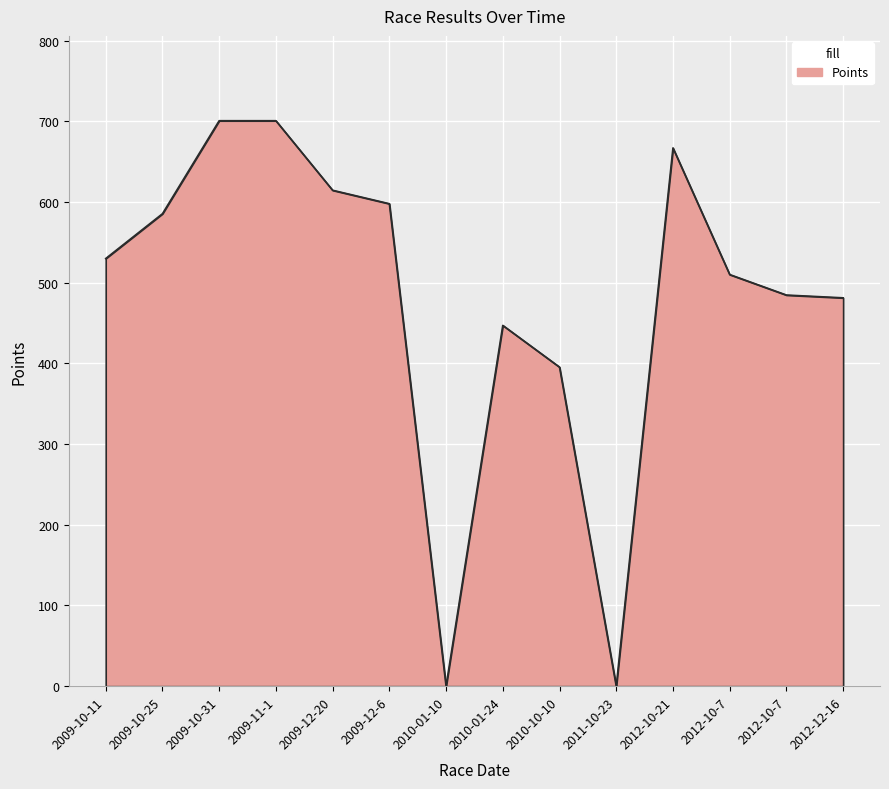

What is the label of the 8th point from the left?

2010-01-24